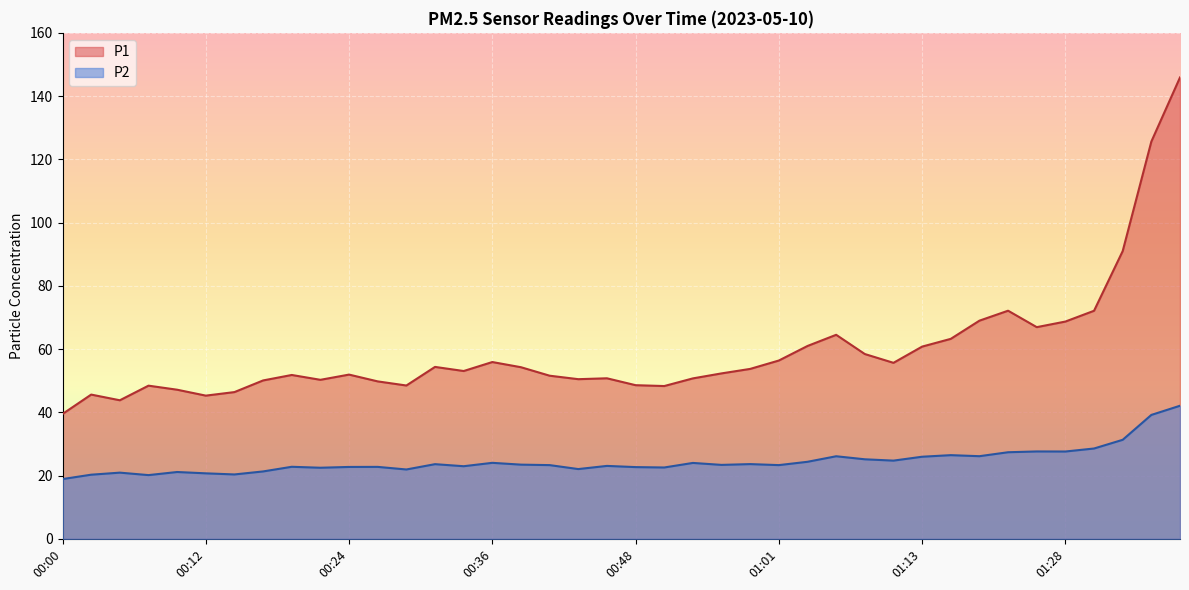

Is it true that P1 equals 34.4 at 01:42?

False